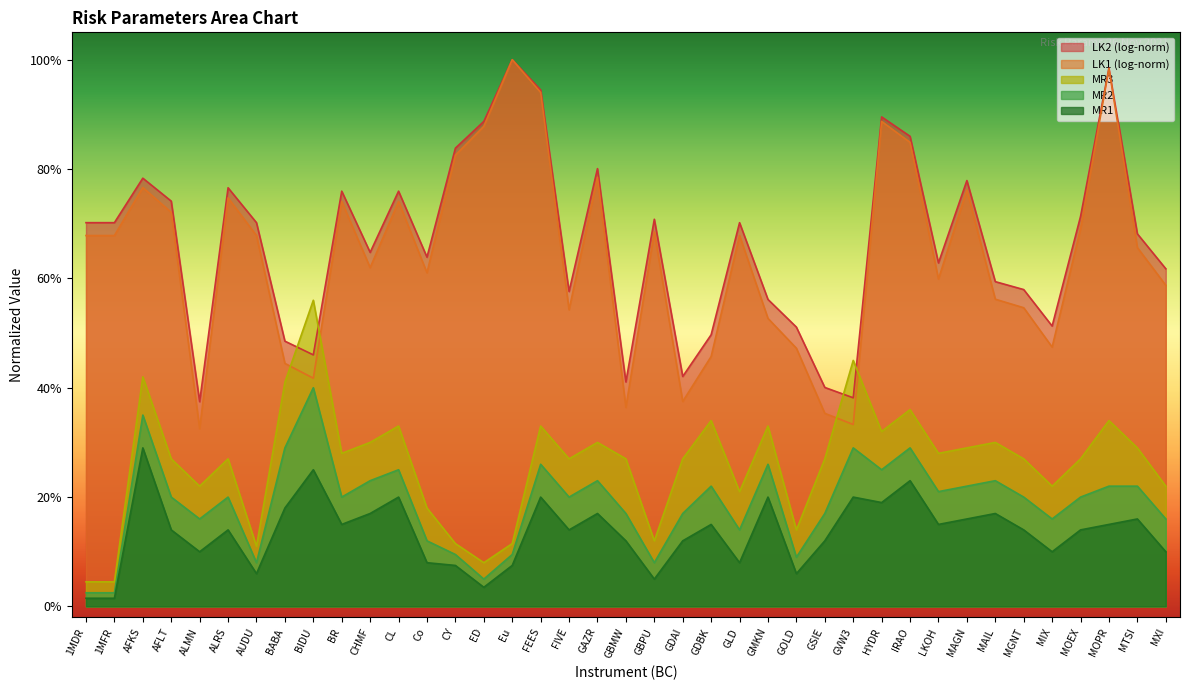

What are all the series names shown in the legend?

LK2 (log-norm), LK1 (log-norm), MR3, MR2, MR1